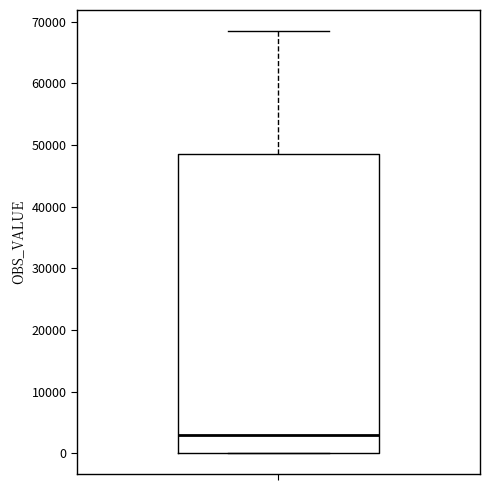

Read this box plot against the y-axis: the position of the median line, the range covered by the box, and the ends of both whiskers. The values are not printed on the chart, so give them approximately, as read against the axis.

median 3000, box 0 to 48000, whiskers 0 to 68000